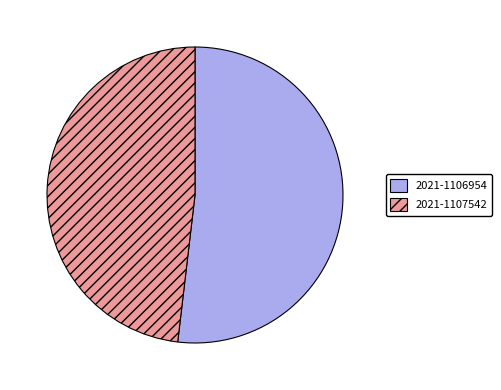

What is the smallest slice in the pie chart?

2021-1107542